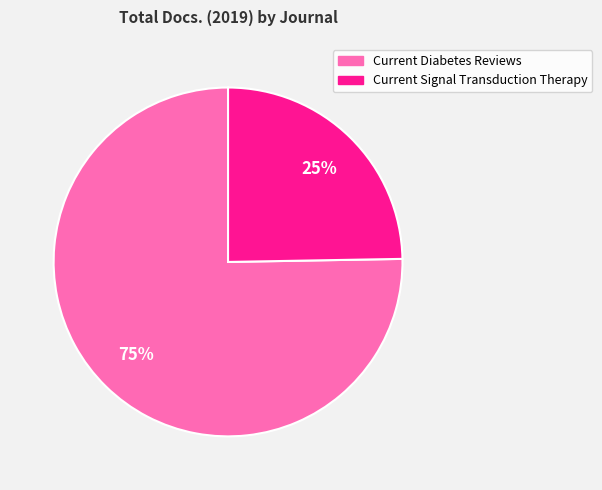

How many slices are in this pie chart?

2